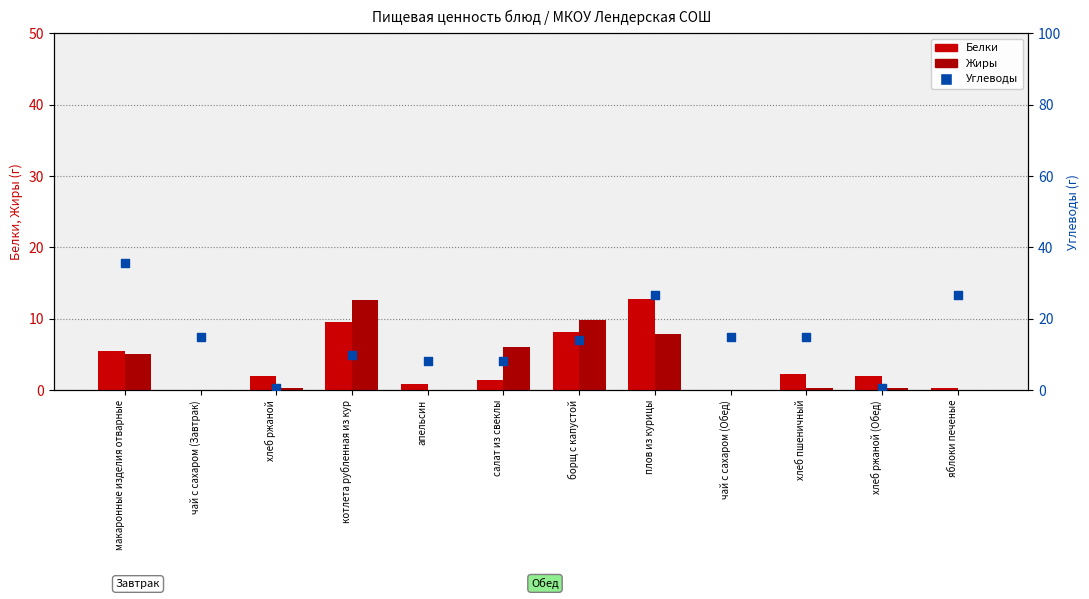

What are all the series names shown in the legend?

Белки, Жиры, Углеводы